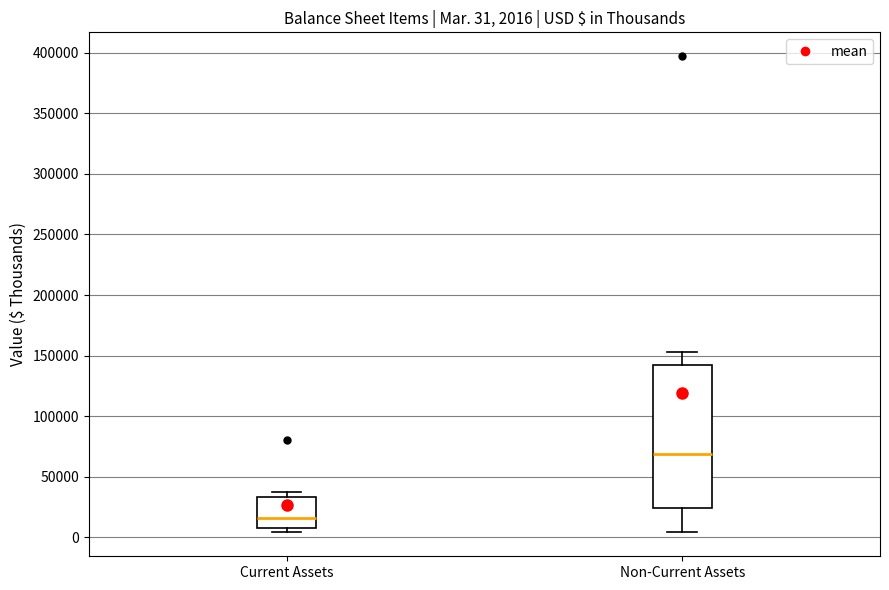

Which box has the lowest median line?

Current Assets